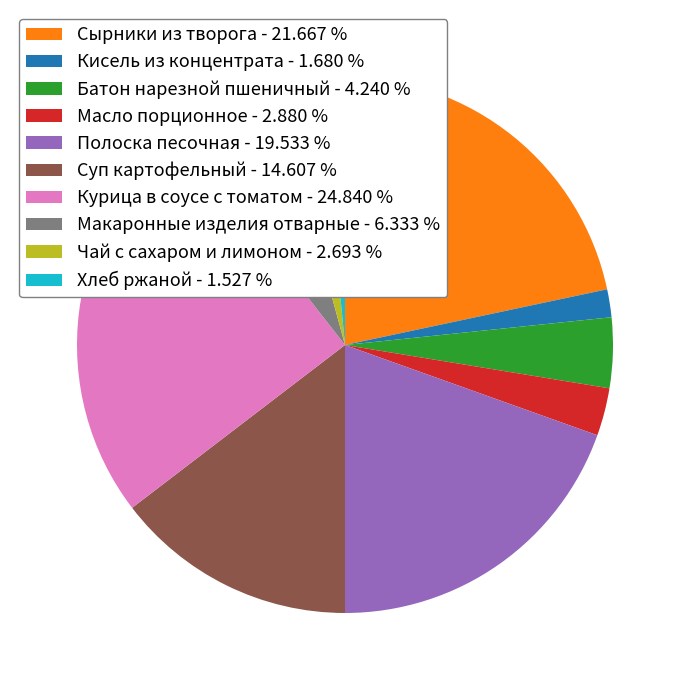

How many segments does this pie chart have?

10